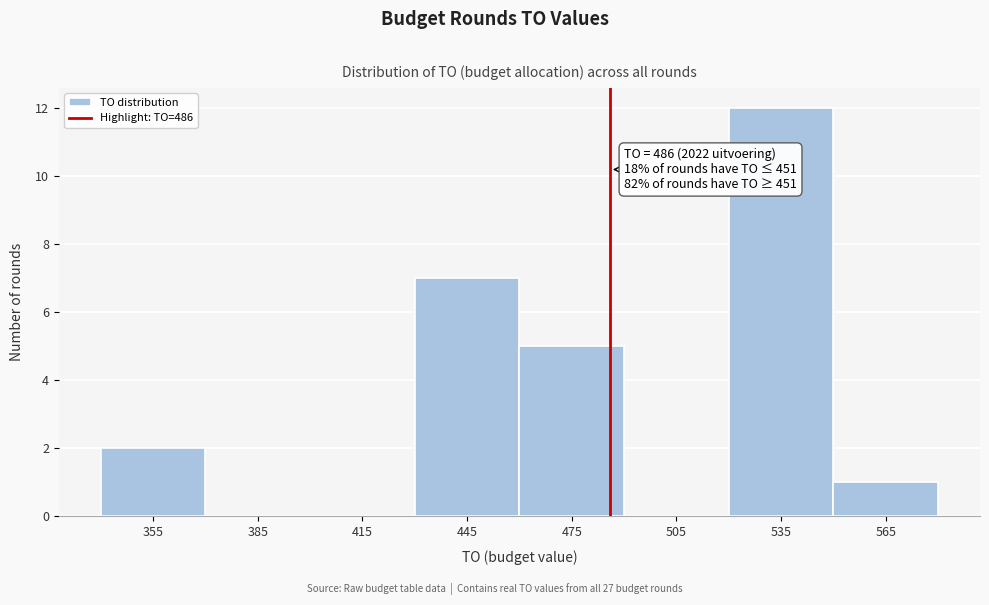

Over which range of the x-axis is the bar tallest?

520 to 550